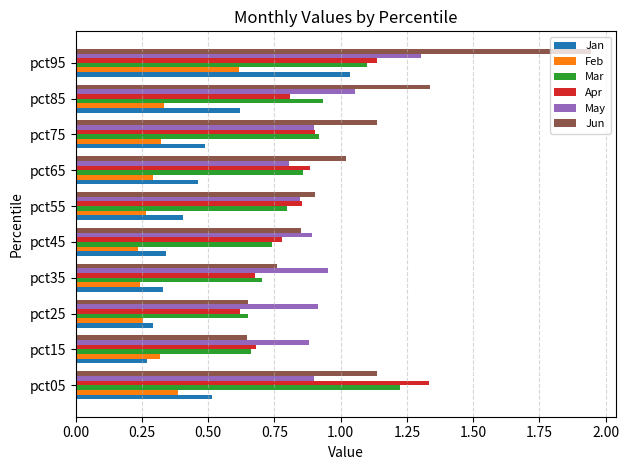

List the series in order of their peak value, highest first.

Jun, Apr, May, Mar, Jan, Feb